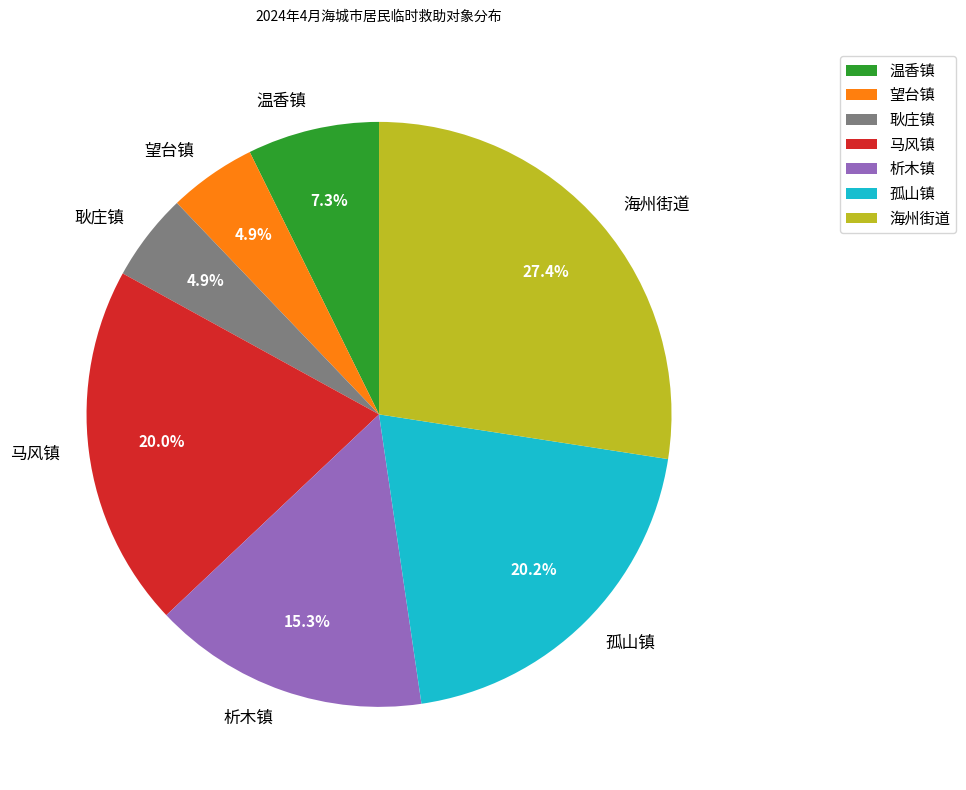

To the nearest percent, what percentage of the pie is 孤山镇?

20%